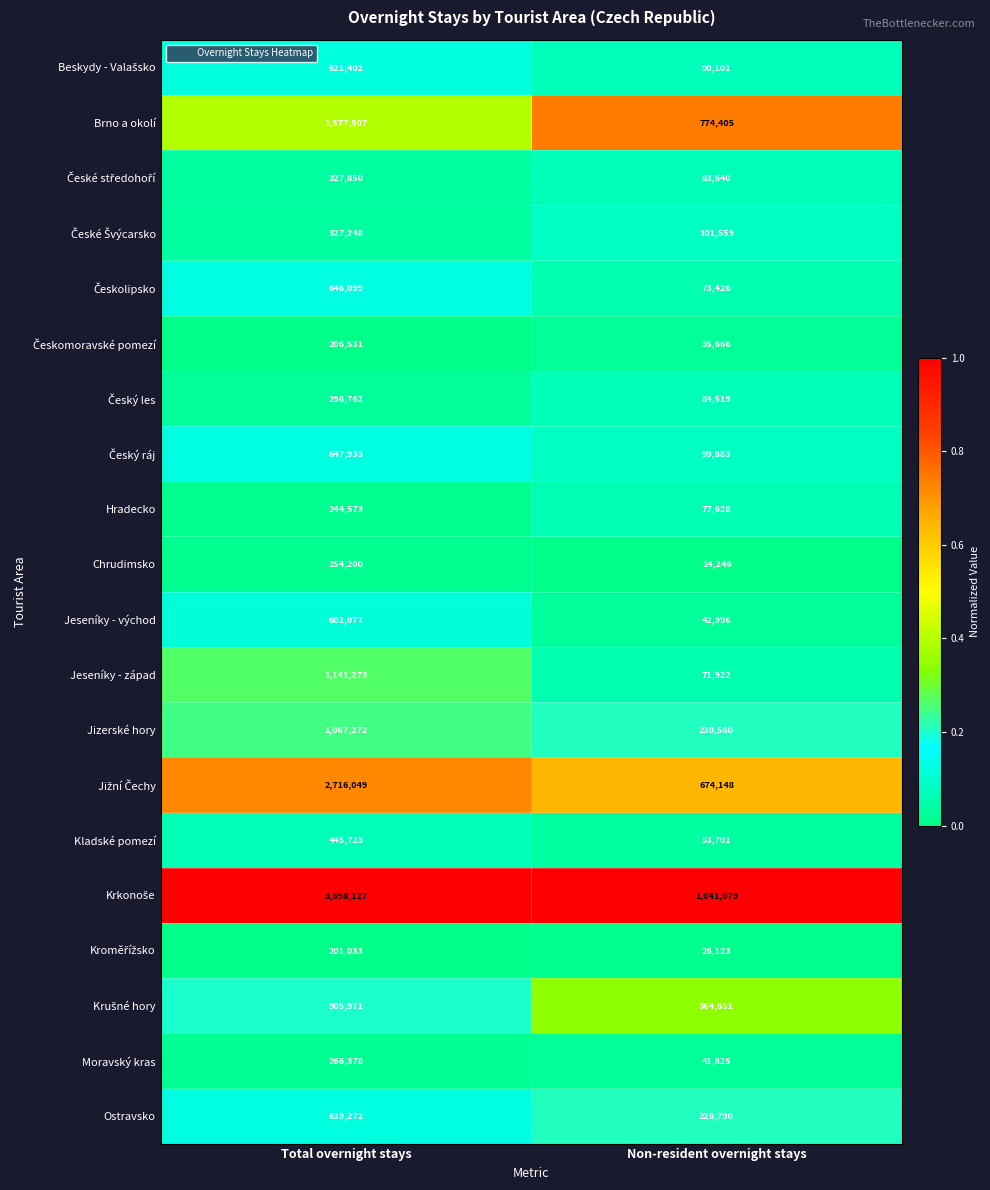

What is the total value across all series at Non-resident overnight stays?

4211068